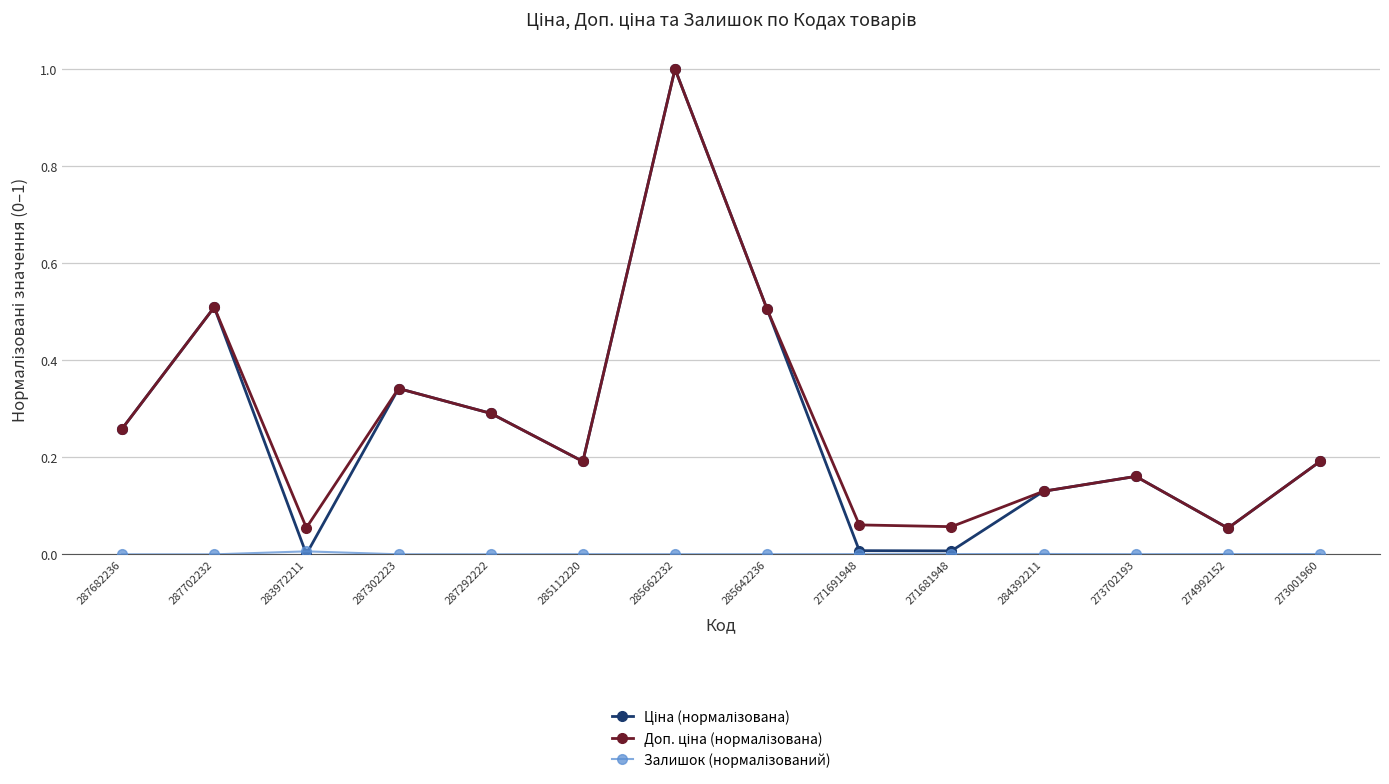

What is the label of the 5th point from the right?

271681948